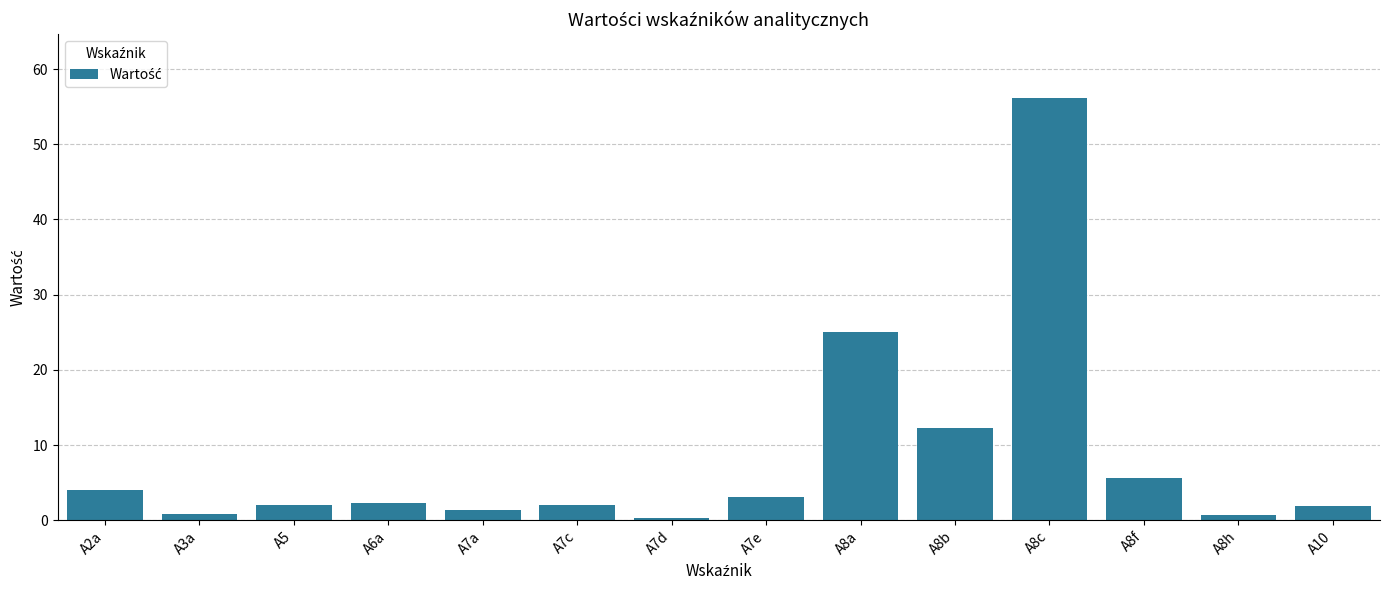

Where is the data nearest to the value 28?

A8a